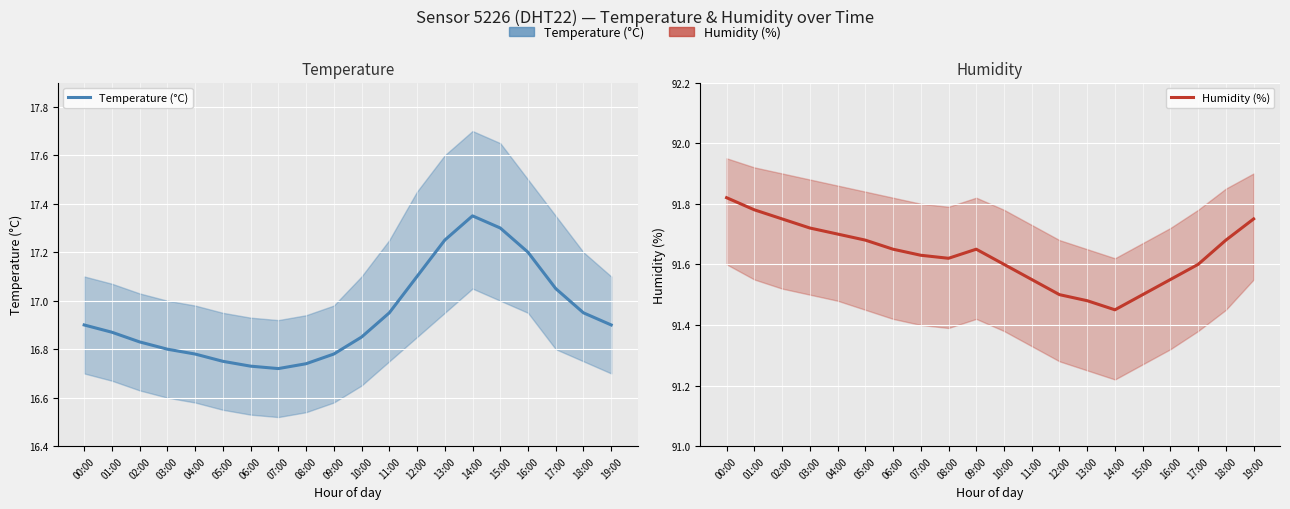

In Humidity (%), how many points are higher than both neighbors (excluding endpoints)?

1